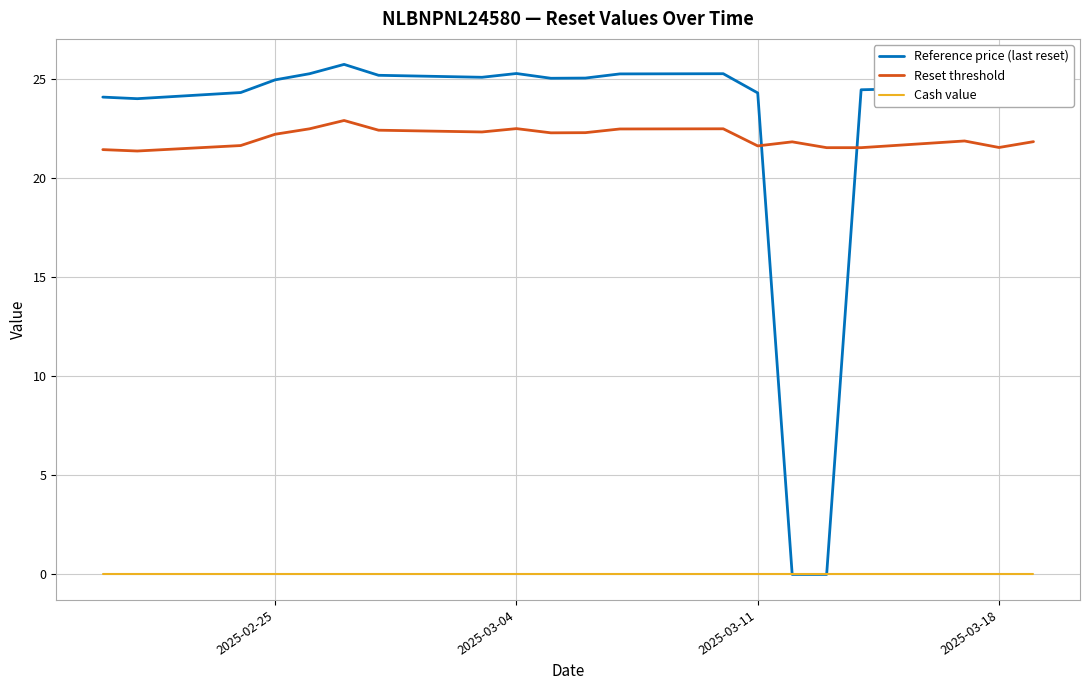

Which series has the widest spread of values?

Reference price (last reset)